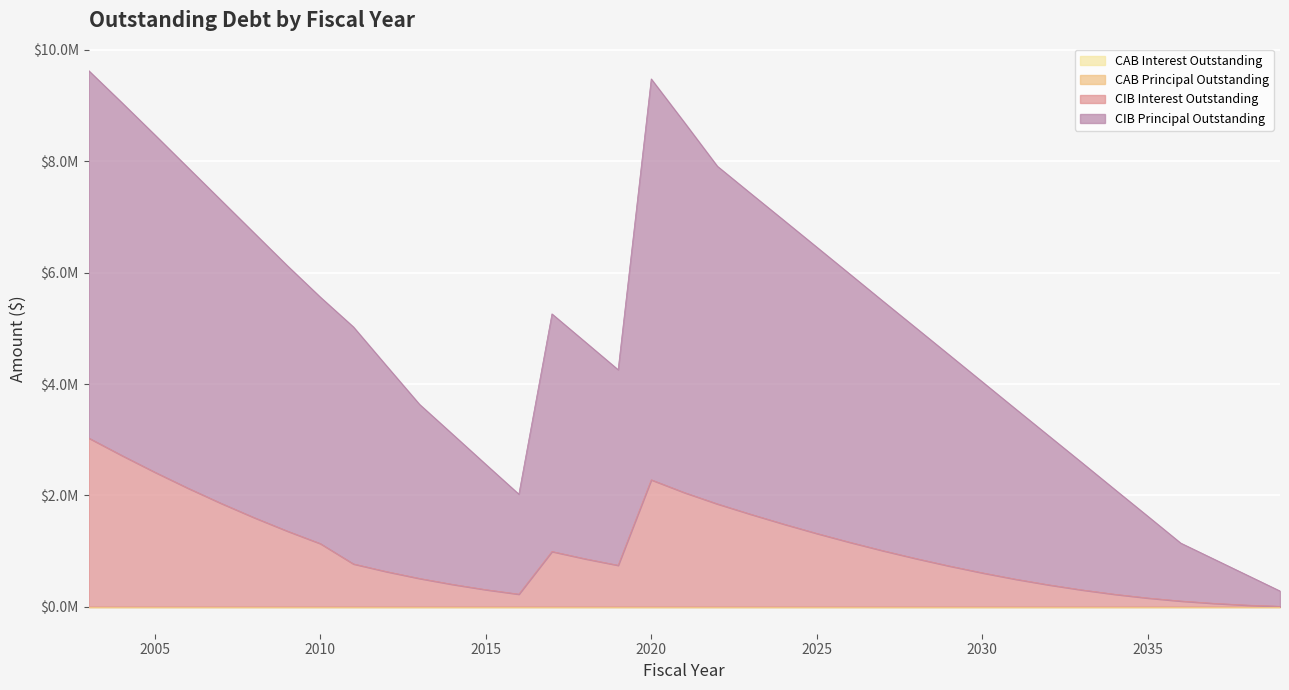

What is the difference between the maximum and minimum values in the CIBPrincipalOutstanding series?

9341280.0